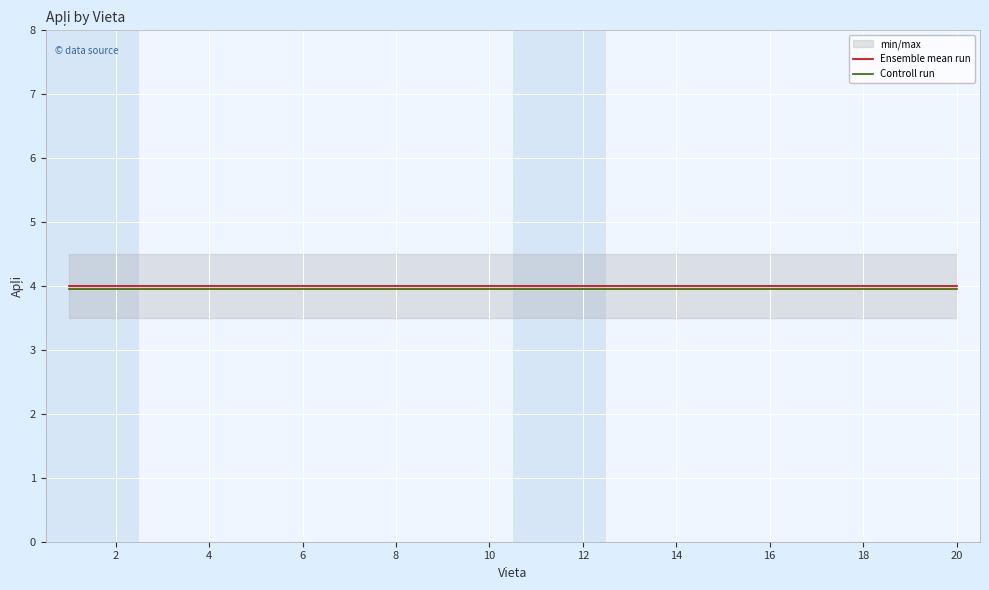

The value of Ensemble mean run at 4 is 4.0. True or false?

True